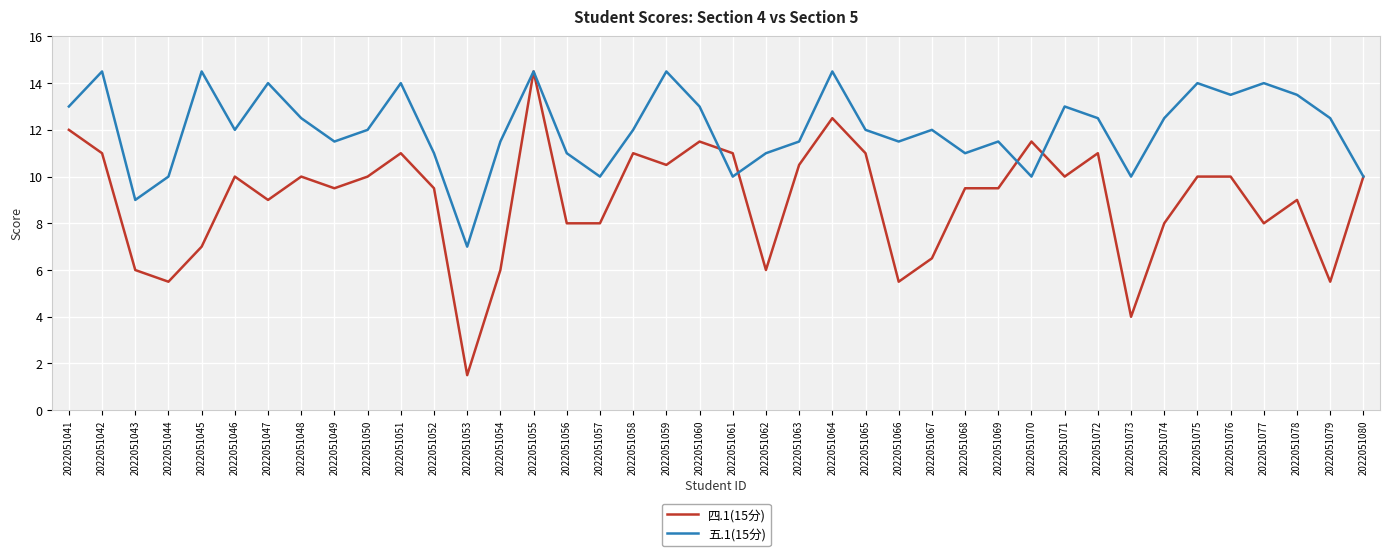

What are all the series names shown in the legend?

四.1(15分), 五.1(15分)